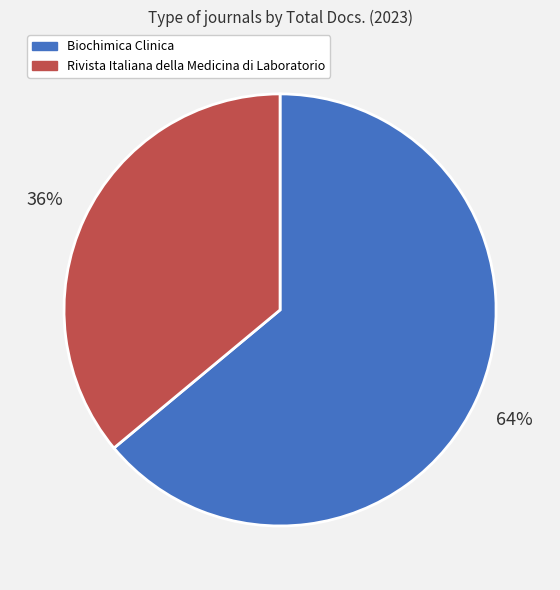

To the nearest percent, what portion does Biochimica Clinica represent?

64%